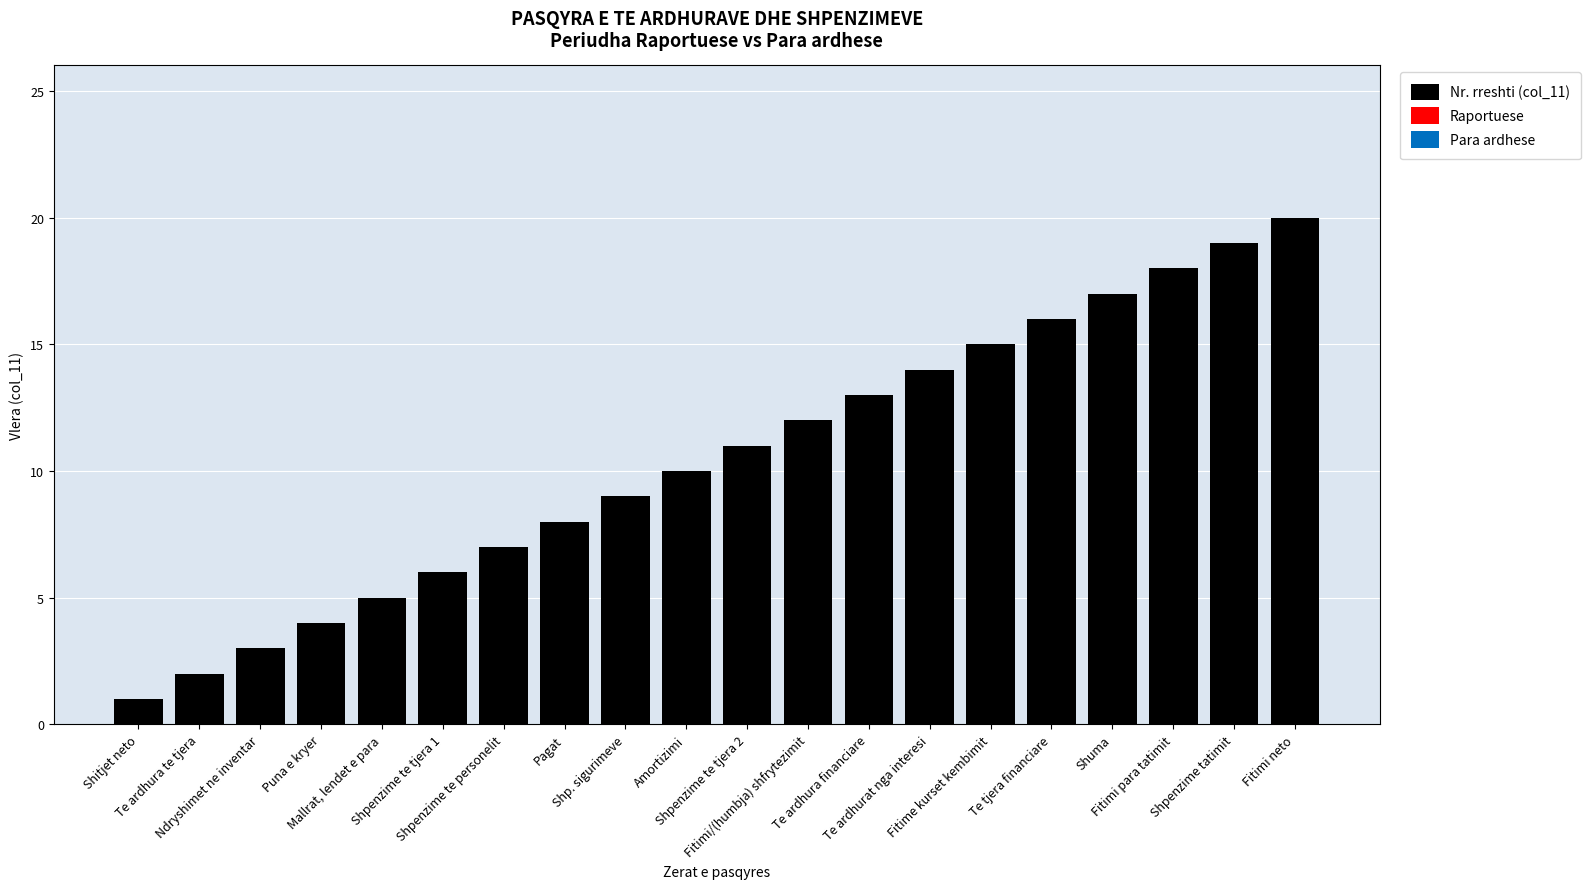

Which category has the highest value across all series?

Fitimi neto